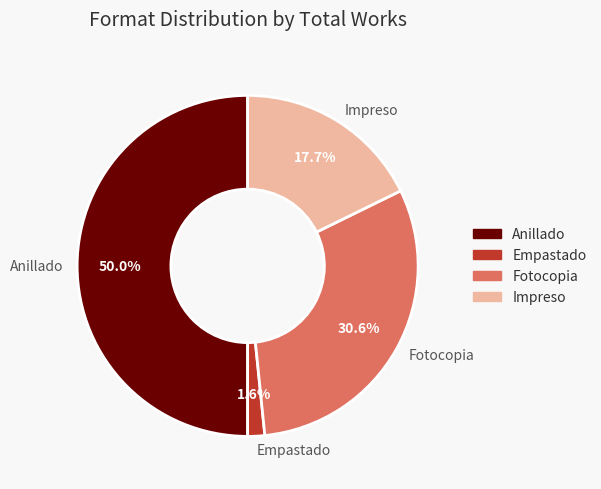

Rank the categories by value from lowest to highest.

Empastado, Impreso, Fotocopia, Anillado